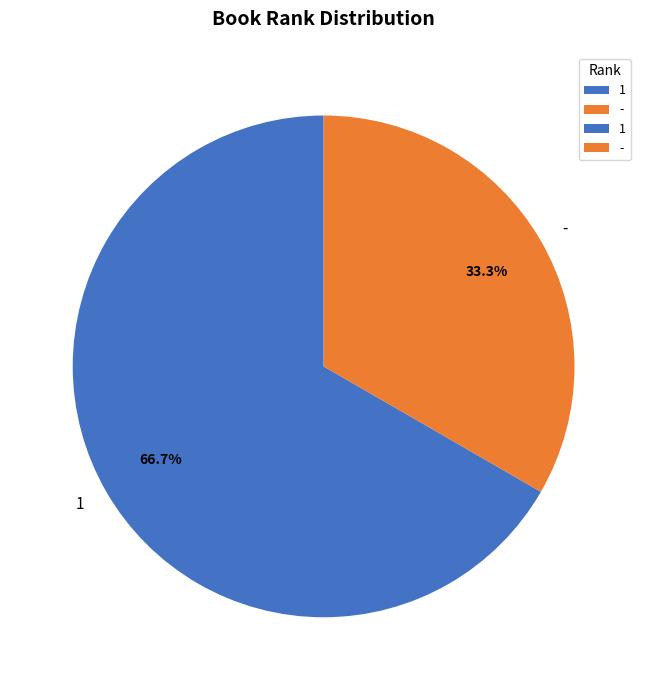

Which slice is the largest?

1